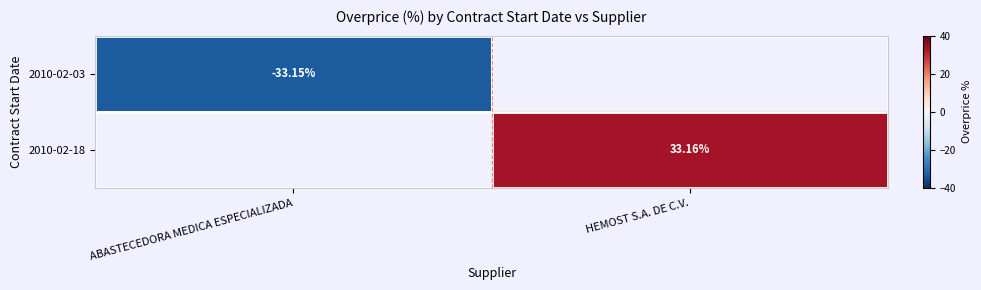

The value of 2010-02-03 at ABASTECEDORA MEDICA ESPECIALIZADA is -58.7. True or false?

False